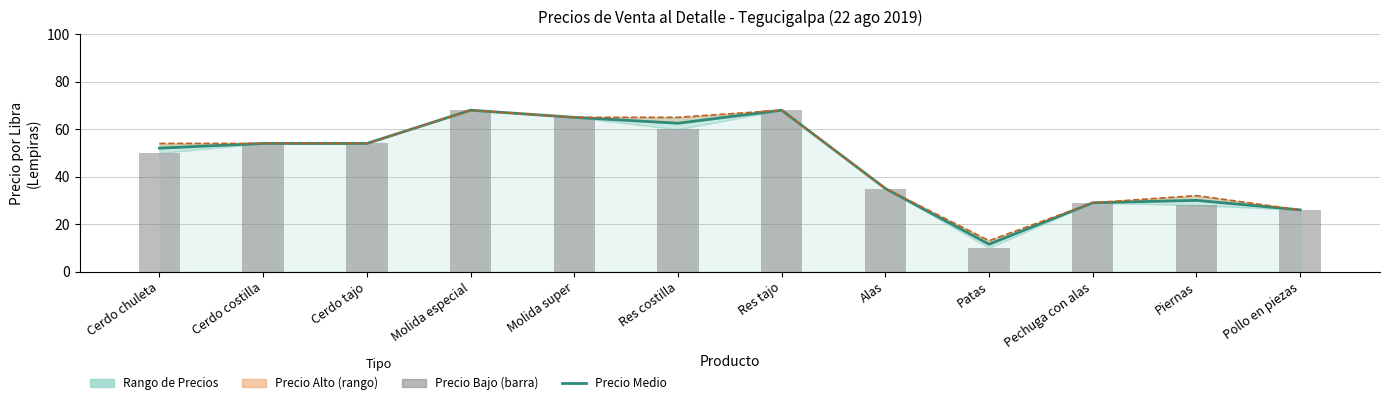

What is the average value of the Precio Alto series?

46.9